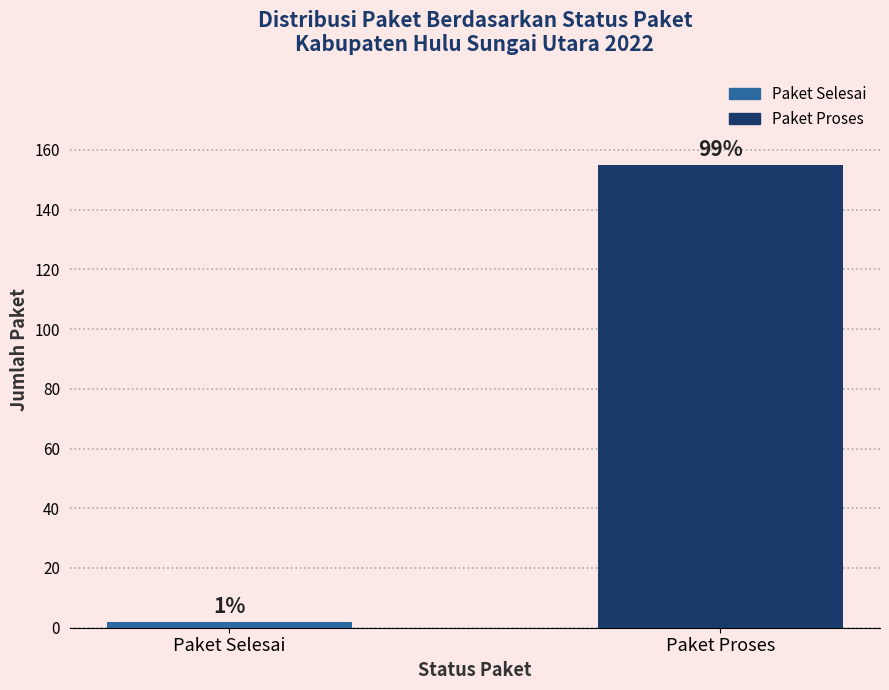

Are the bars grouped side by side (vs. stacked)?

No